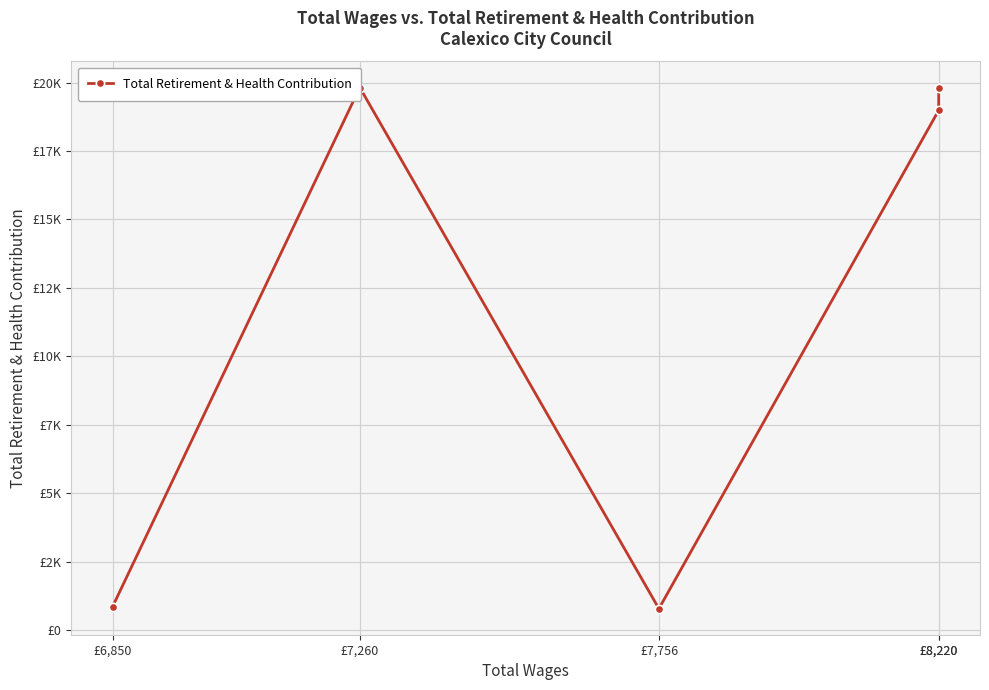

What is the average value?

12053